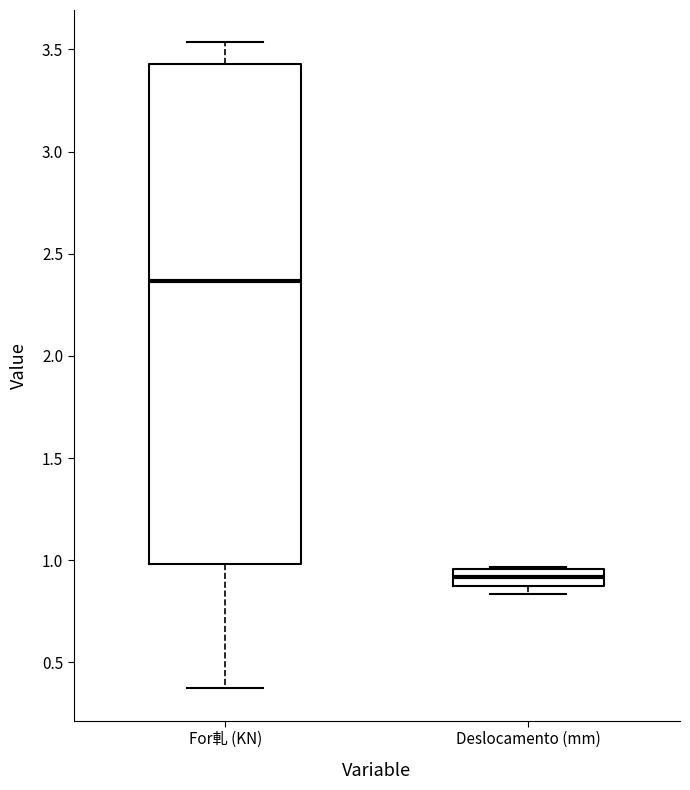

Reading left to right, transcribe this box plot: for each box, give where its median line is, the range the box spans, and where its two whiskers end, as read against the y-axis. The values are not printed on the chart, so give them approximately, as read against the axis.

For軋 (KN): median 2.35, box 1.00 to 3.45, whiskers 0.35 to 3.55
Deslocamento (mm): median 0.90, box 0.85 to 0.95, whiskers 0.85 (just below the box's lower edge) to 0.95